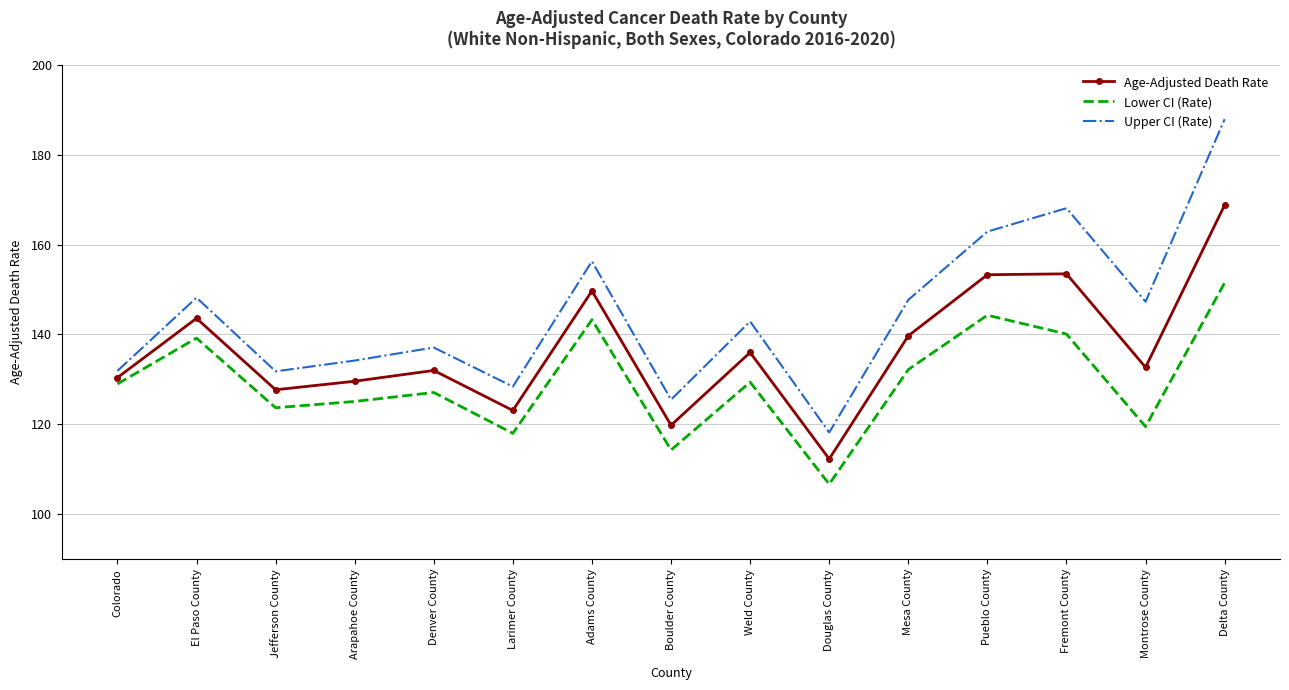

True or false: Age-Adjusted Death Rate has a value of 153.5 at Fremont County.

True